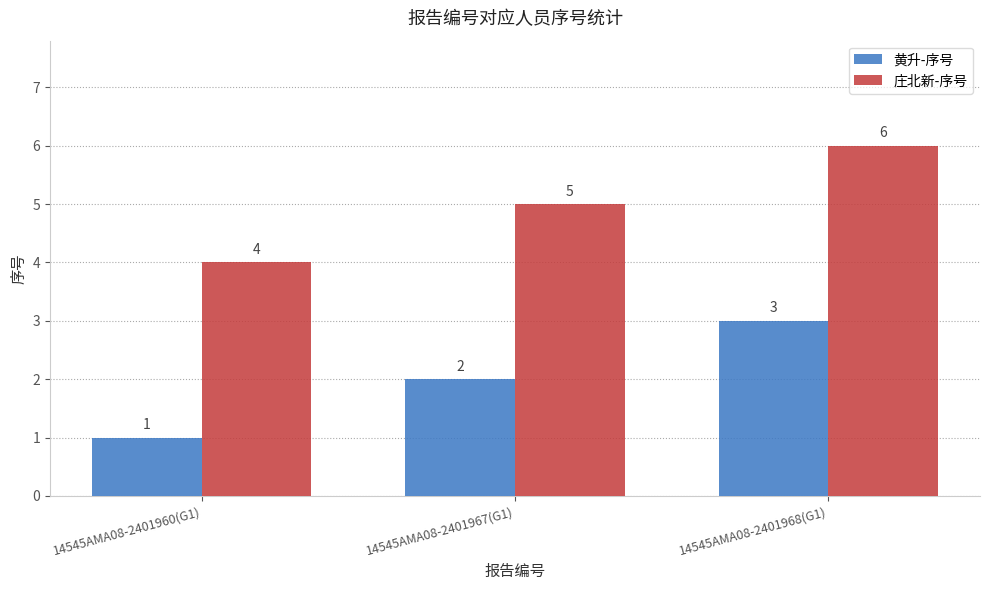

Which series has the largest total across all categories?

庄北新-序号